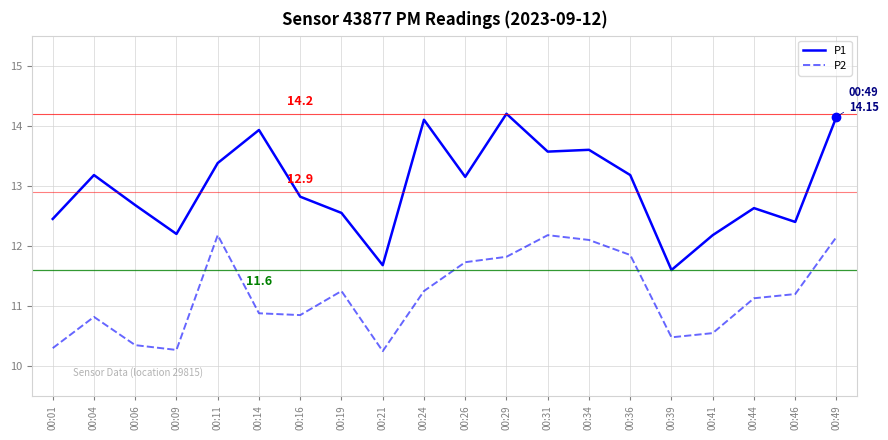

True or false: P2 and P1 cross at least once.

False